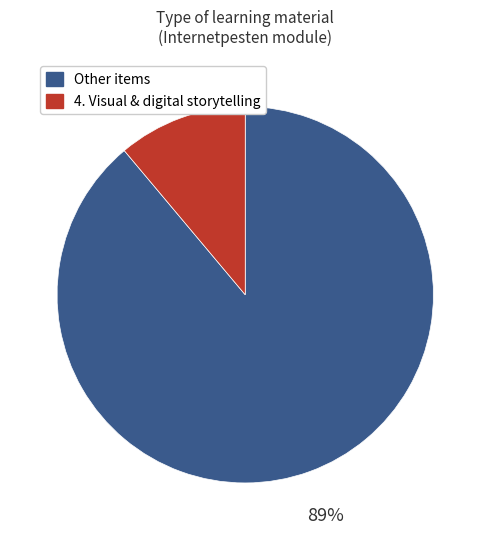

To the nearest percent, what is the difference between the largest and smallest slice percentages?

78%